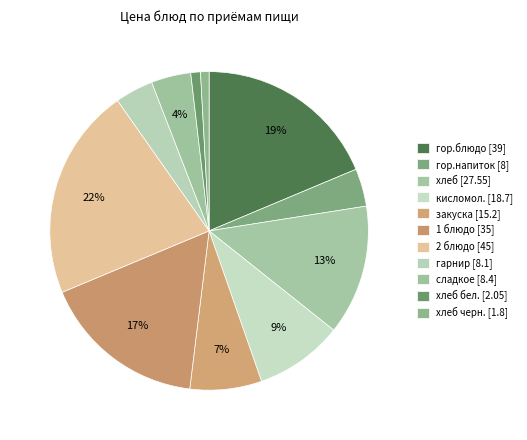

Is there any slice that represents more than half of the pie?

No